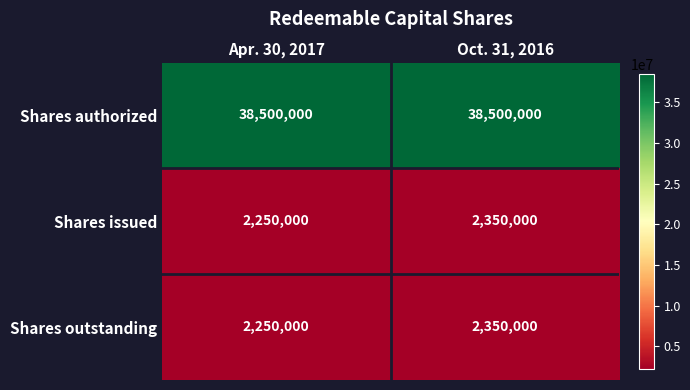

What is the approximate value of Shares outstanding at Oct. 31, 2016, to the nearest 10?

2350000